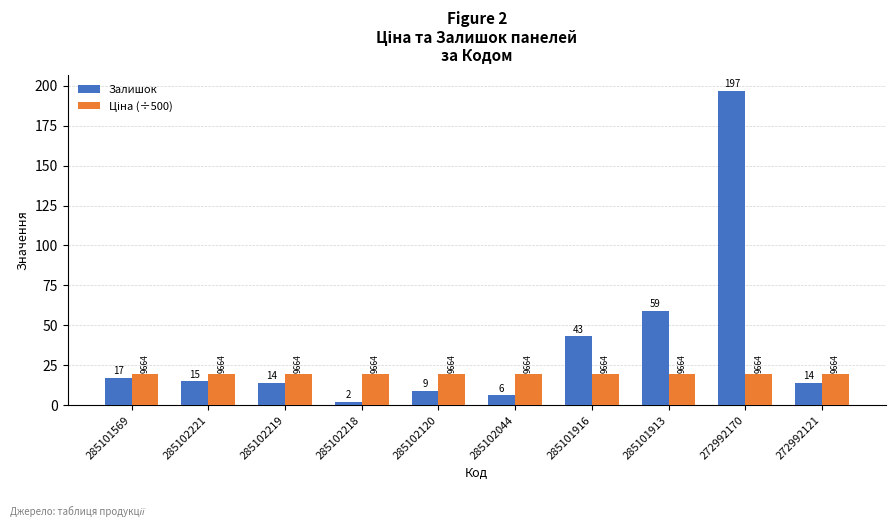

Which series changed the most between 285101569 and 272992121?

Залишок